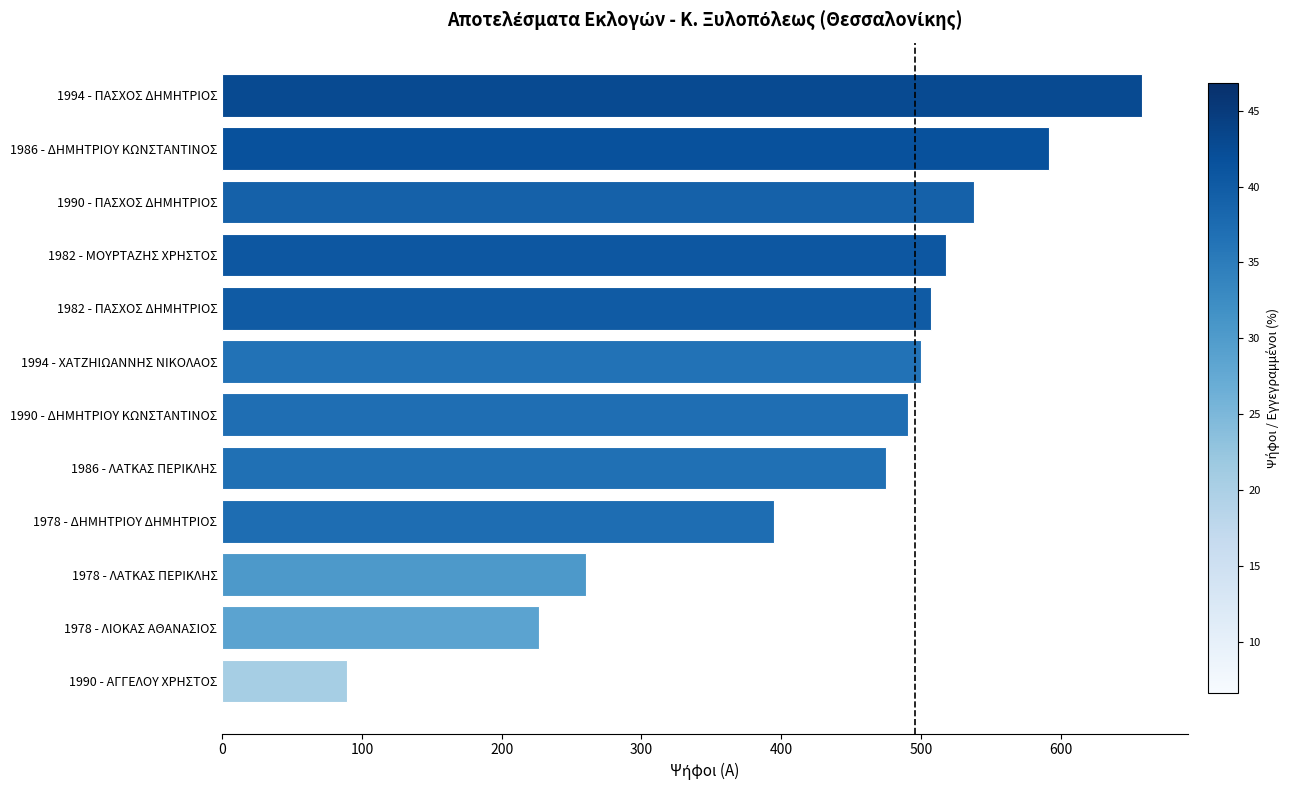

Reading bottom to top, extract all data points from this chart.

1990 - ΑΓΓΕΛΟΥ ΧΡΗΣΤΟΣ=89	1978 - ΛΙΟΚΑΣ ΑΘΑΝΑΣΙΟΣ=227	1978 - ΛΑΤΚΑΣ ΠΕΡΙΚΛΗΣ=260	1978 - ΔΗΜΗΤΡΙΟΥ ΔΗΜΗΤΡΙΟΣ=395	1986 - ΛΑΤΚΑΣ ΠΕΡΙΚΛΗΣ=475	1990 - ΔΗΜΗΤΡΙΟΥ ΚΩΝΣΤΑΝΤΙΝΟΣ=491	1994 - ΧΑΤΖΗΙΩΑΝΝΗΣ ΝΙΚΟΛΑΟΣ=500	1982 - ΠΑΣΧΟΣ ΔΗΜΗΤΡΙΟΣ=507	1982 - ΜΟΥΡΤΑΖΗΣ ΧΡΗΣΤΟΣ=518	1990 - ΠΑΣΧΟΣ ΔΗΜΗΤΡΙΟΣ=538	1986 - ΔΗΜΗΤΡΙΟΥ ΚΩΝΣΤΑΝΤΙΝΟΣ=592	1994 - ΠΑΣΧΟΣ ΔΗΜΗΤΡΙΟΣ=658